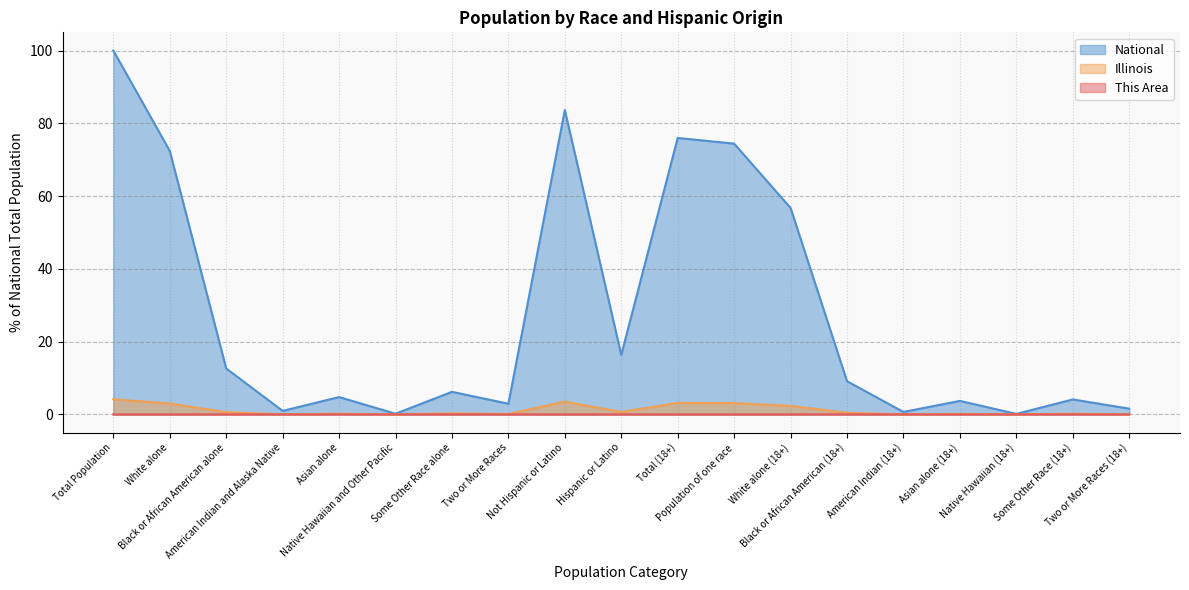

What position from the left is American Indian and Alaska Native?

4